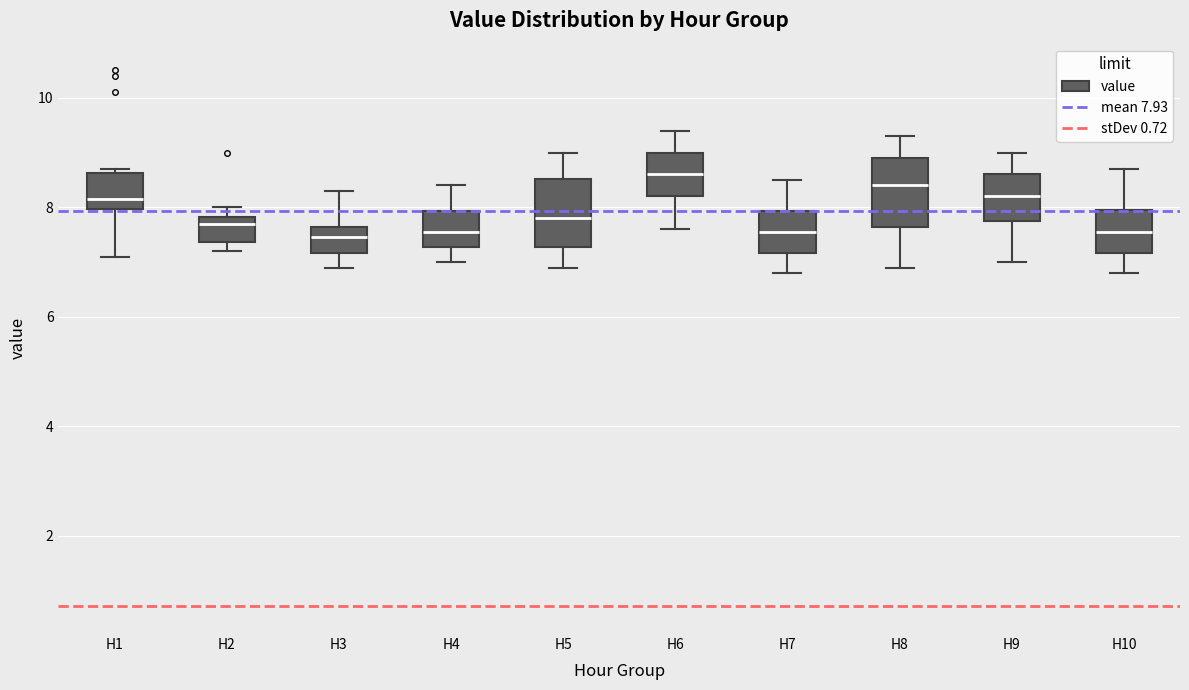

Reading left to right, transcribe this box plot: for each box, give where its median line is, the range the box spans, and where its two whiskers end, as read against the y-axis. The values are not printed on the chart, so give them approximately, as read against the axis.

H1: median 8.2, box 8.0 to 8.6, whiskers 7.2 to 8.8
H2: median 7.8 (just below the box's upper edge), box 7.4 to 7.8, whiskers 7.2 to 8.0
H3: median 7.4, box 7.2 to 7.6, whiskers 7.0 to 8.4
H4: median 7.6, box 7.2 to 8.0, whiskers 7.0 to 8.4
H5: median 7.8, box 7.2 to 8.6, whiskers 7.0 to 9.0
H6: median 8.6, box 8.2 to 9.0, whiskers 7.6 to 9.4
H7: median 7.6, box 7.2 to 8.0, whiskers 6.8 to 8.6
H8: median 8.4, box 7.6 to 9.0, whiskers 7.0 to 9.4
H9: median 8.2, box 7.8 to 8.6, whiskers 7.0 to 9.0
H10: median 7.6, box 7.2 to 8.0, whiskers 6.8 to 8.8